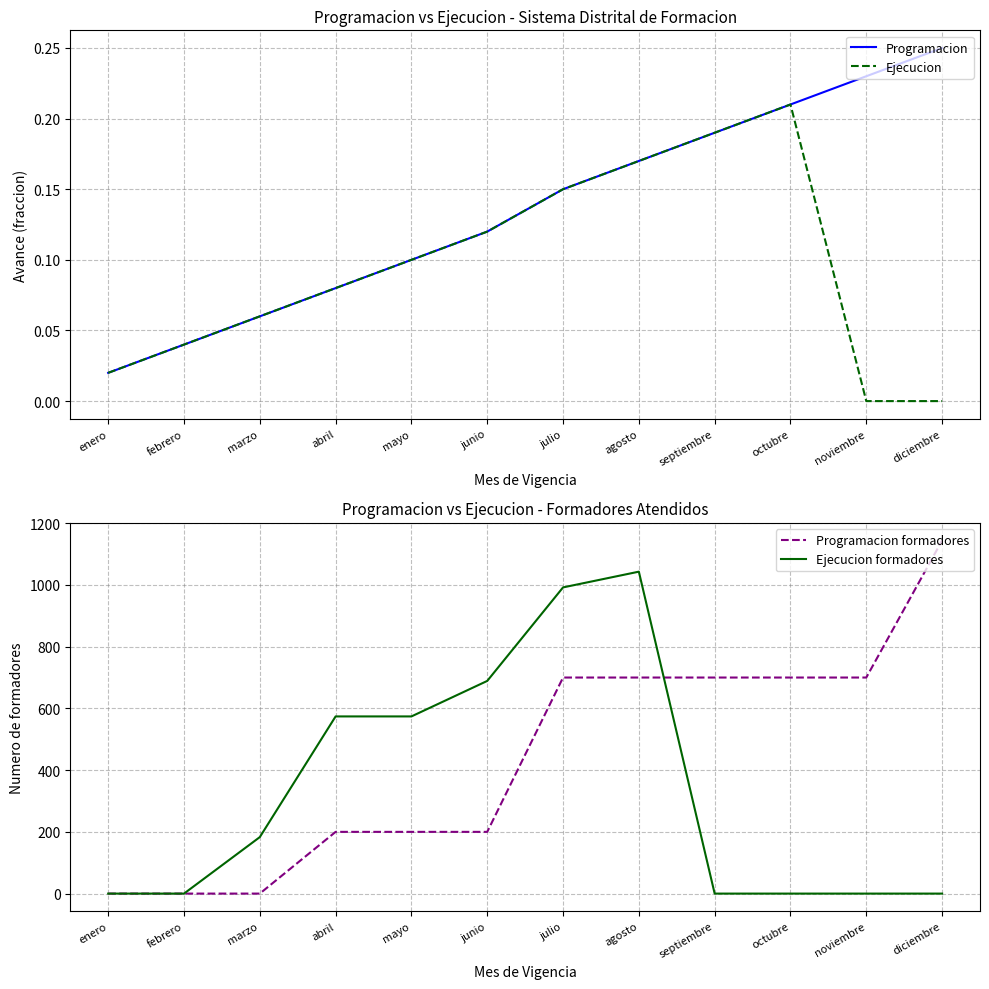

At which label does Programacion formadores reach its minimum?

enero